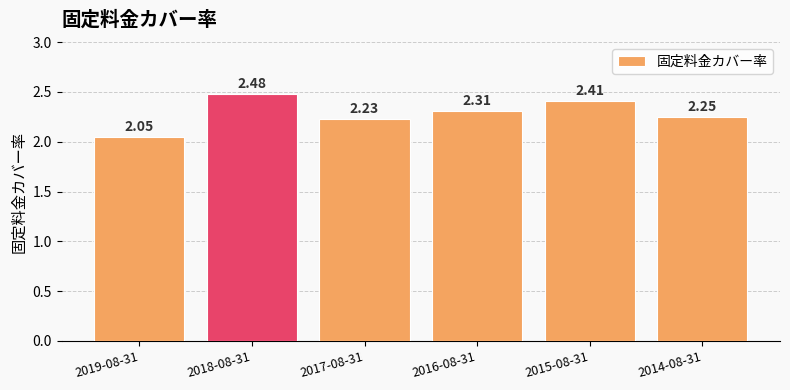

What is the approximate value at 2016-08-31?

2.3